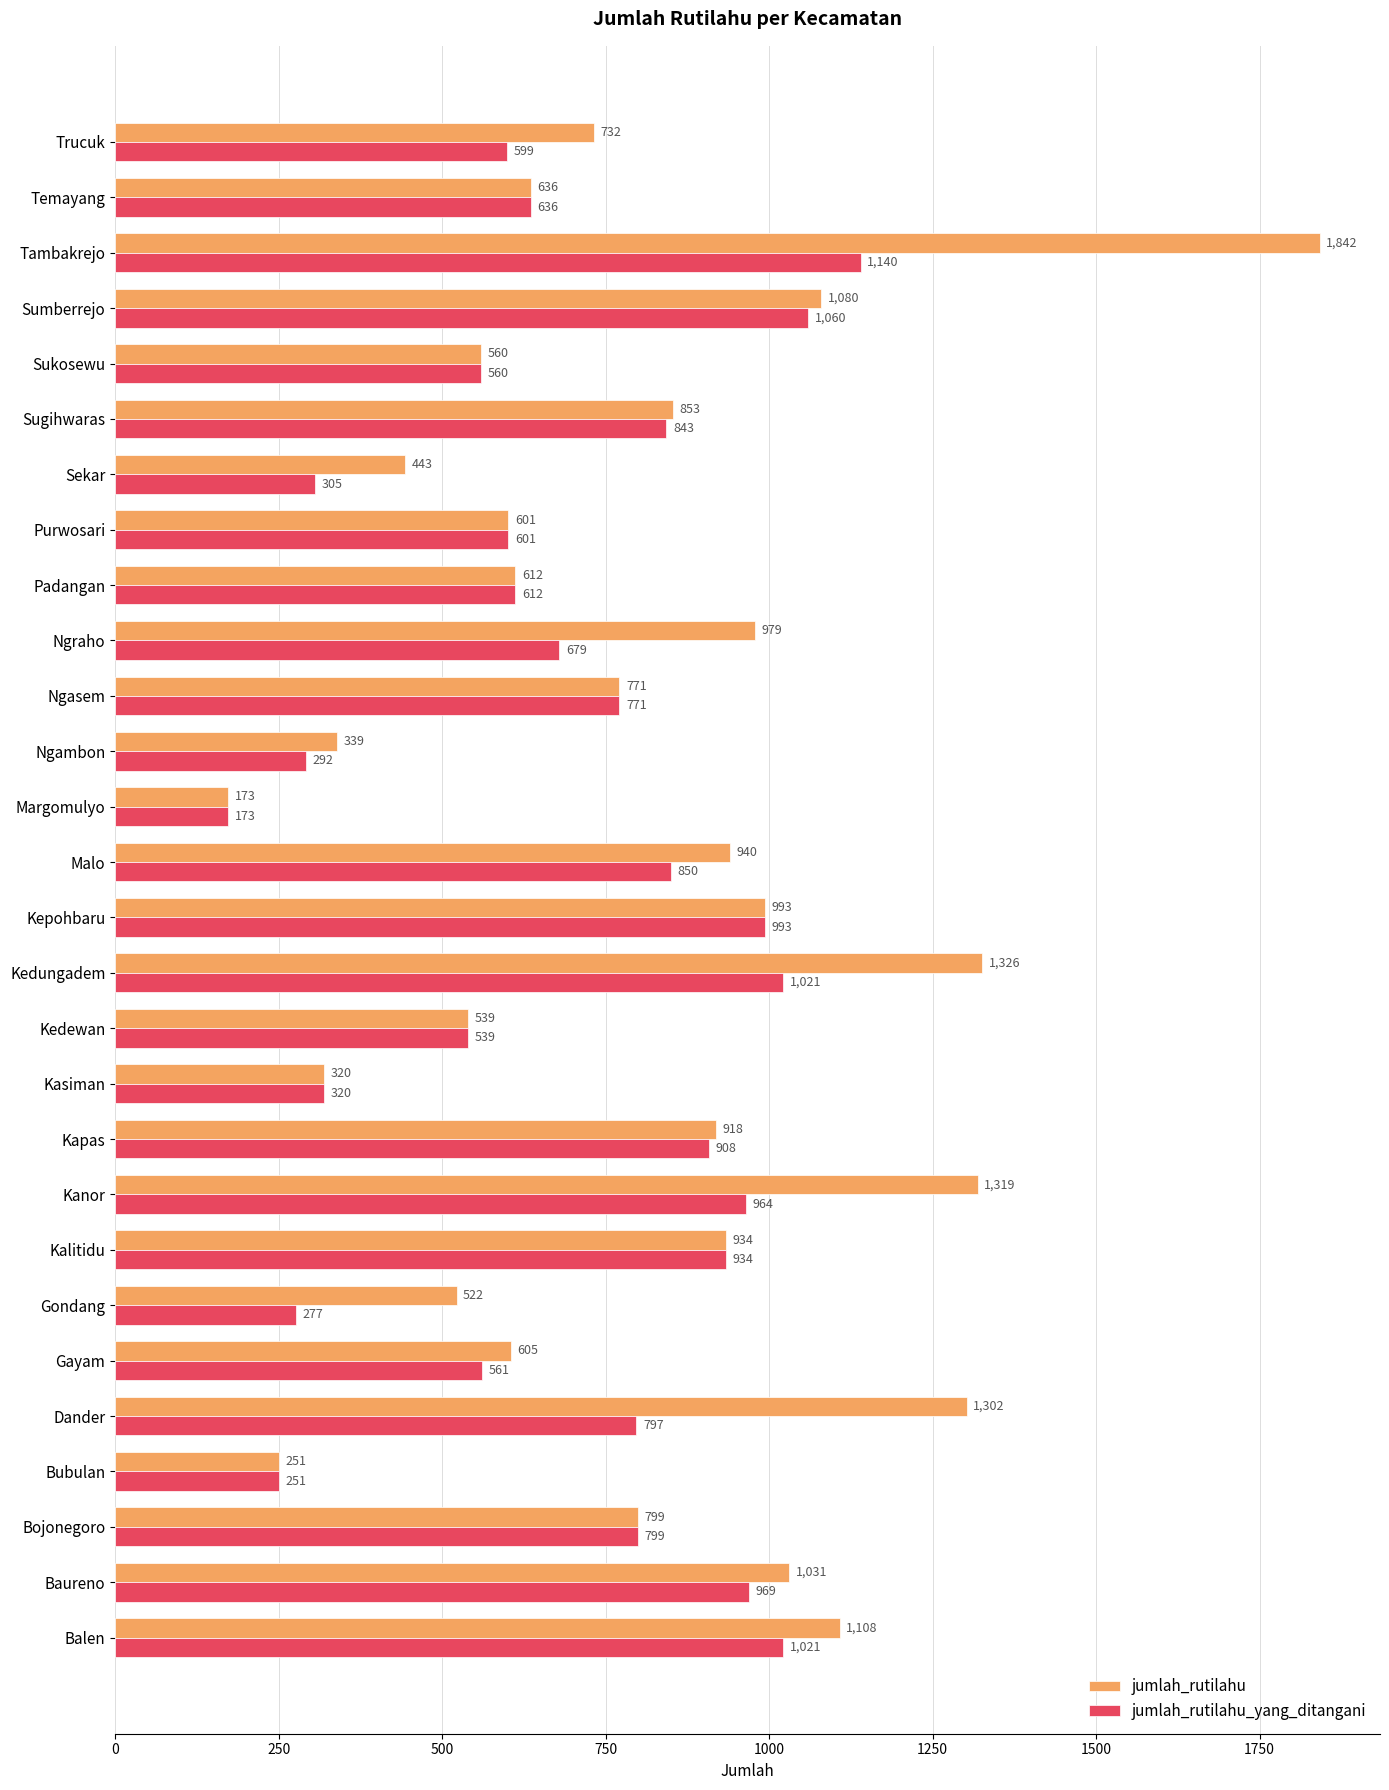

True or false: jumlah_rutilahu has a value of 1319 at Kanor.

True